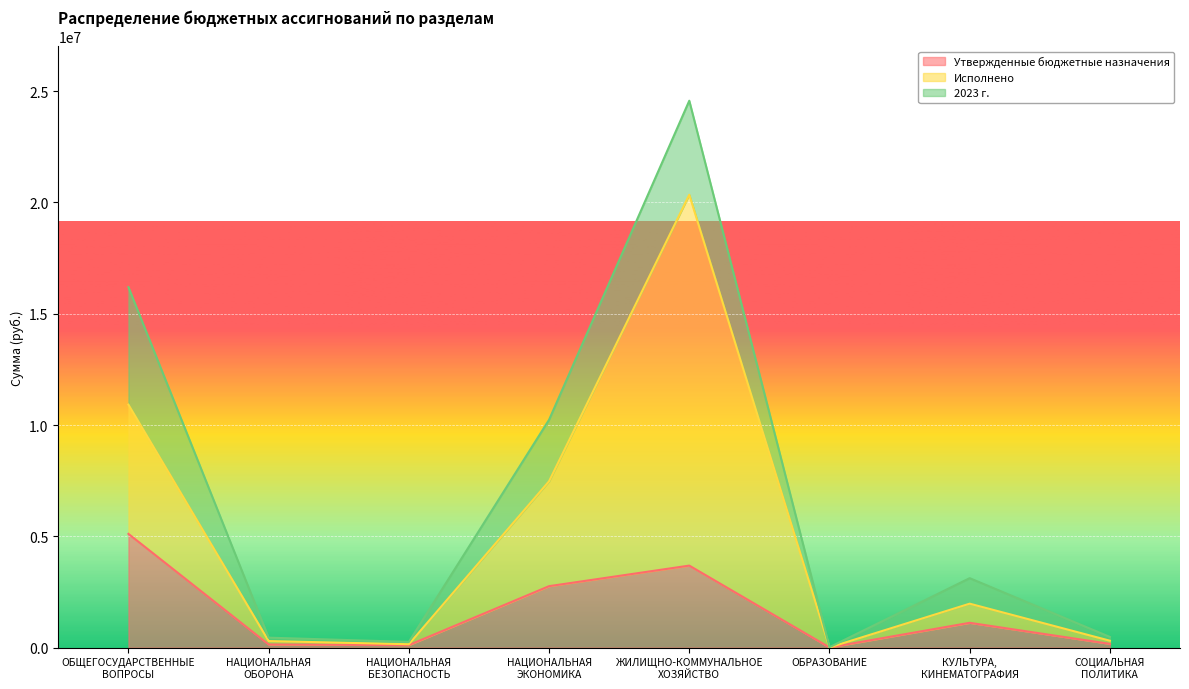

What are all the series names shown in the legend?

Утвержденные бюджетные назначения, Исполнено, 2023 г.